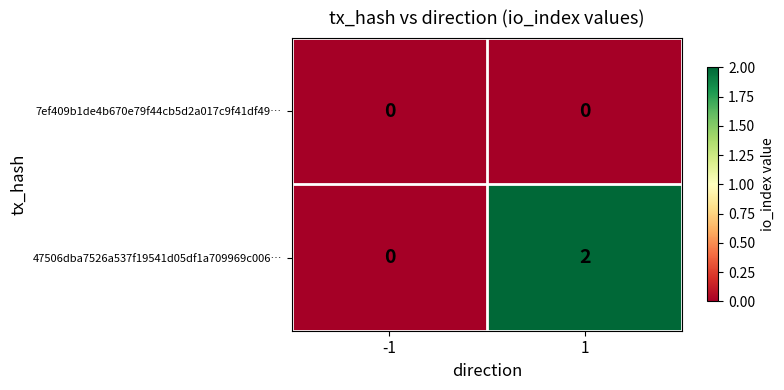

List the series in order of their peak value, highest first.

47506dba7526a537f19541d05df1a709969c006…, 7ef409b1de4b670e79f44cb5d2a017c9f41df49…